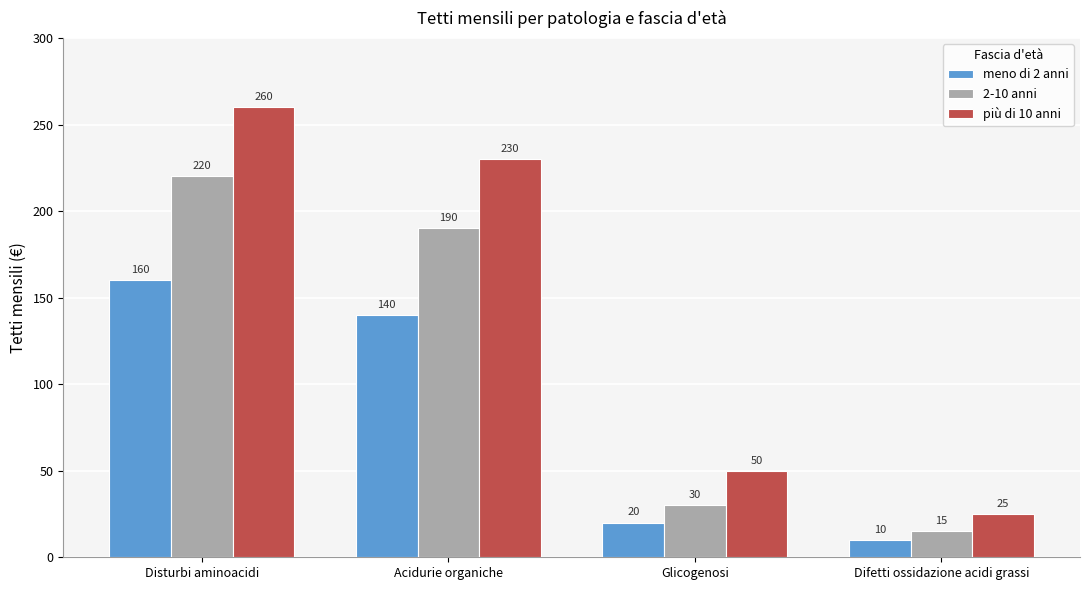

What is the sum of all 2-10 anni values?

455